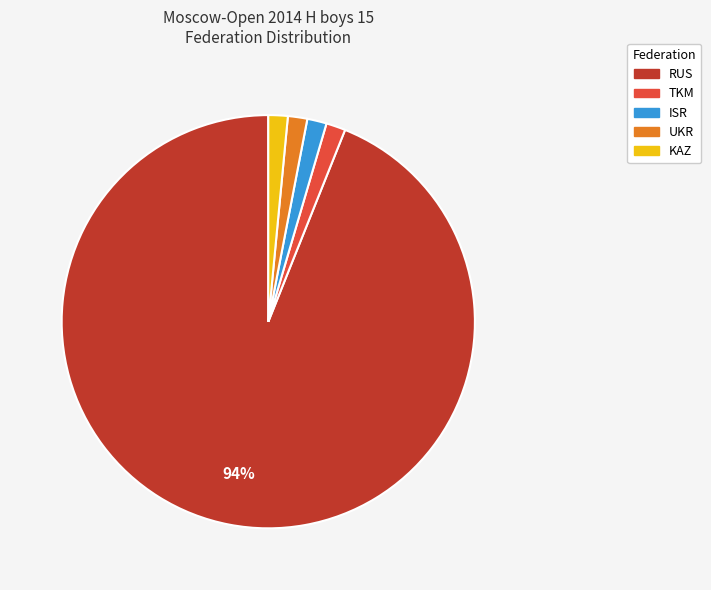

Does any single category account for the majority?

Yes